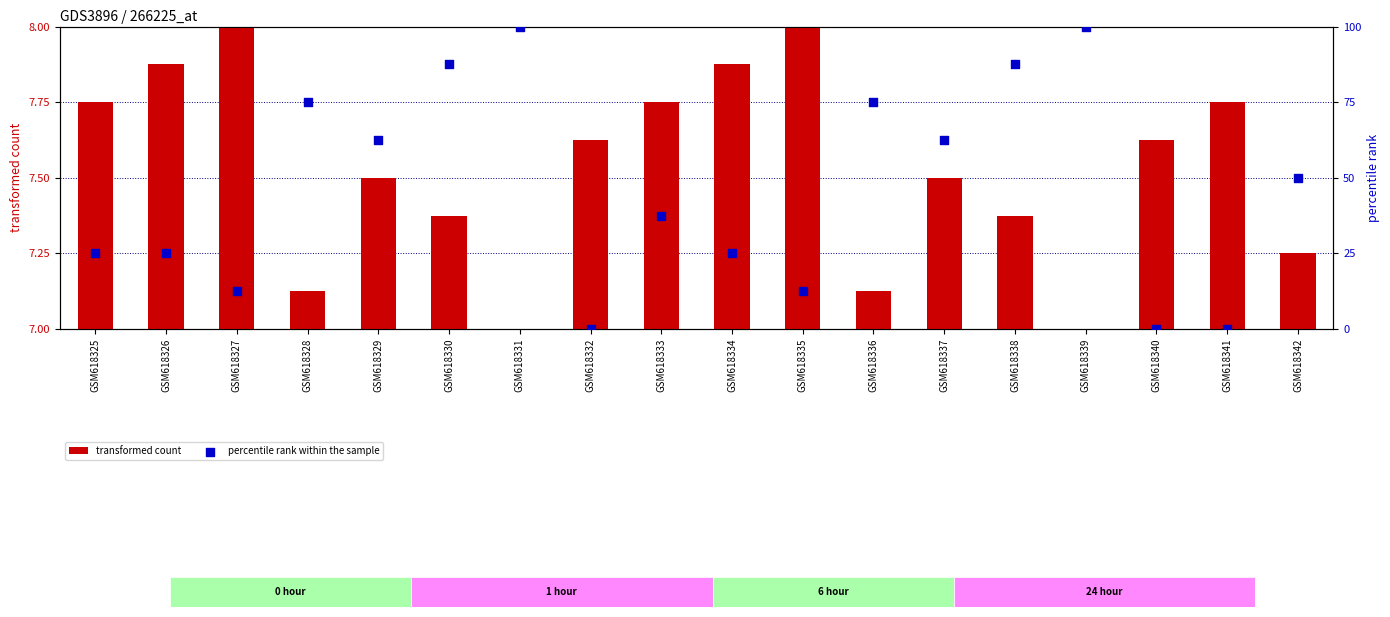

Which series has the widest spread of Y values?

percentile rank within the sample